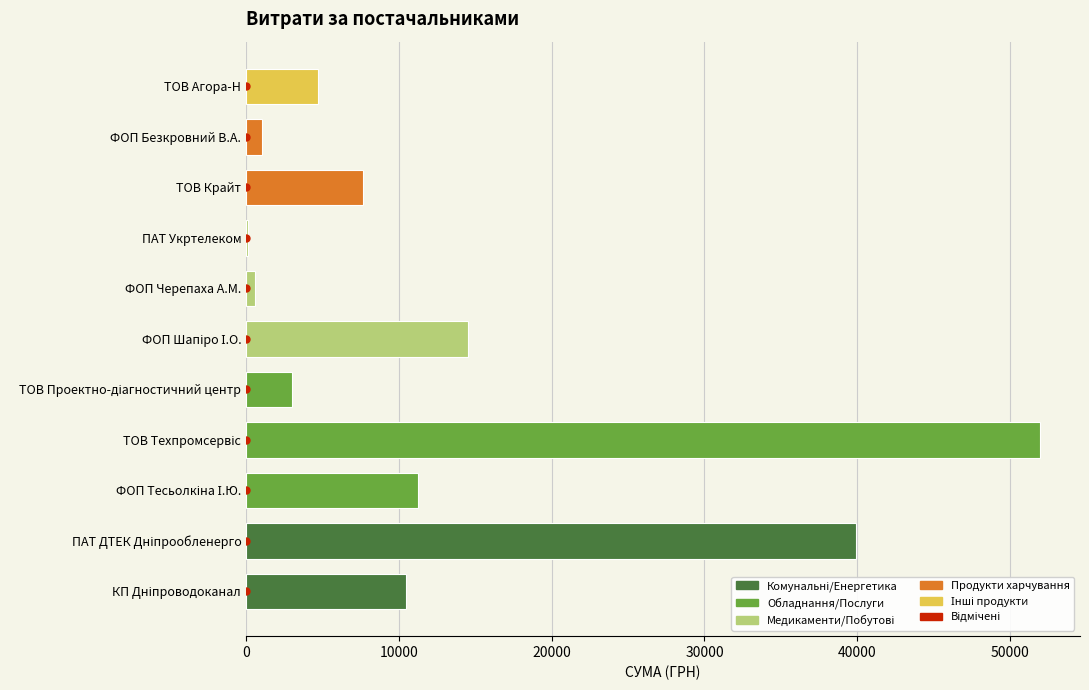

Between ТОВ Агора-Н and ФОП Безкровний В.А., which is larger?

ТОВ Агора-Н